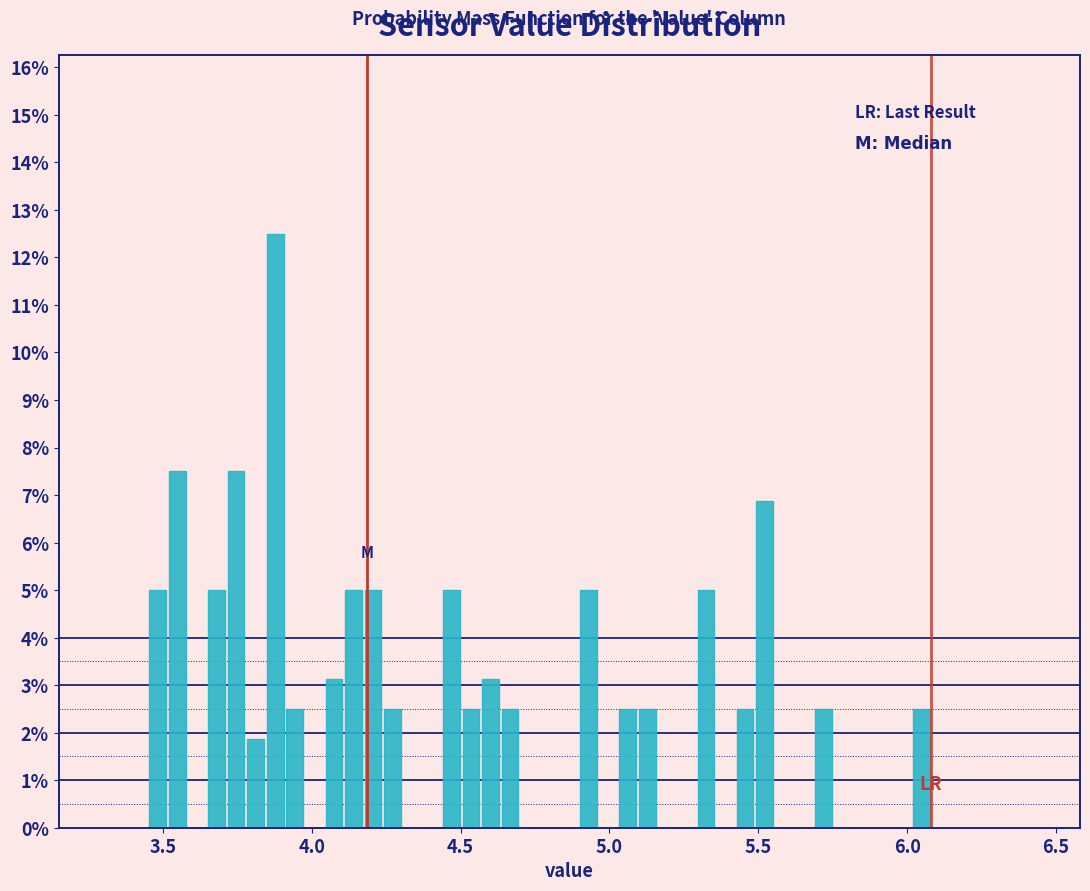

Around what value on the x-axis is the tallest bar? Give the approximate position of its centre, as read against the axis.

3.90